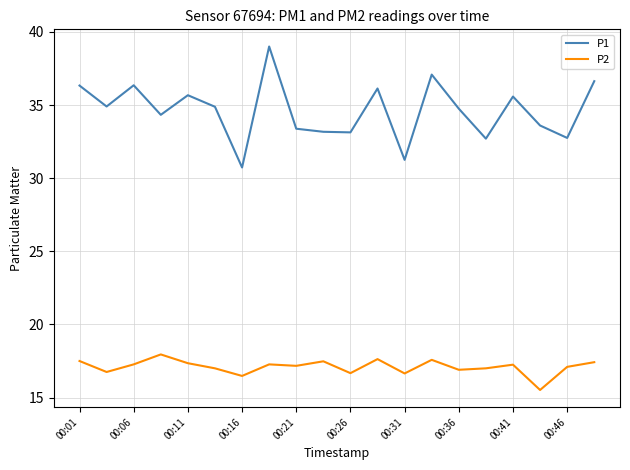

What are all the series names shown in the legend?

P1, P2